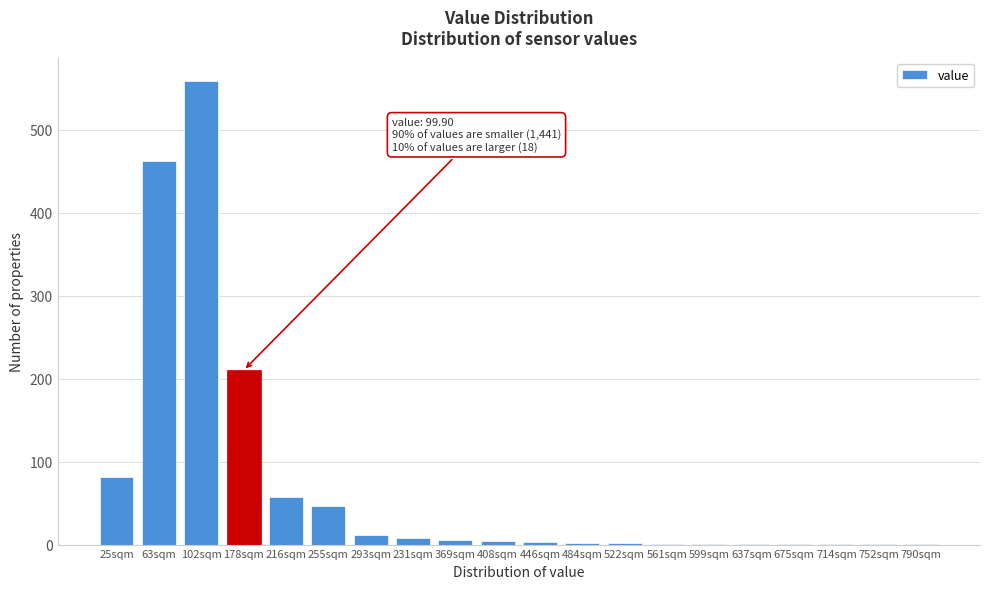

Where is the data nearest to the value 280?

178sqm